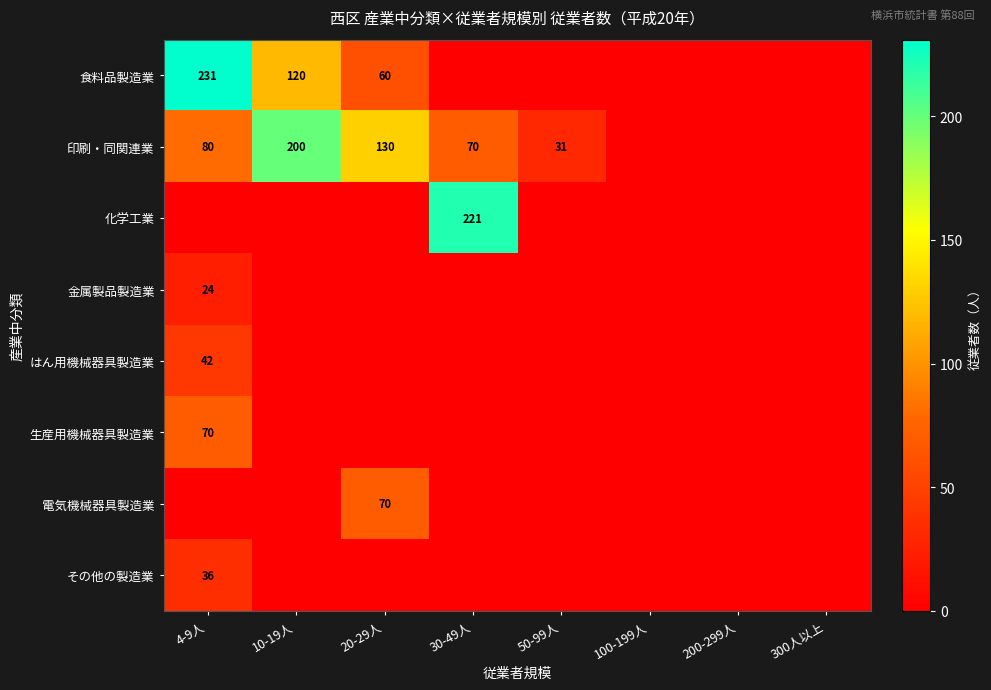

The 食料品製造業 series shows 60 at 20-29人. True or false?

True